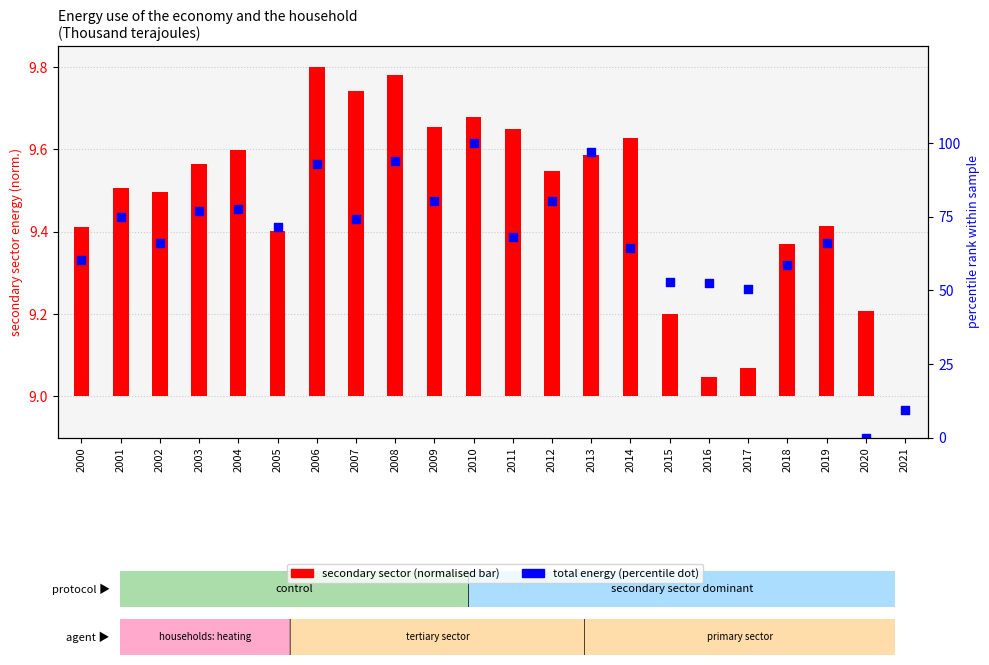

Which series reaches the maximum Y coordinate?

total (percentile rank)